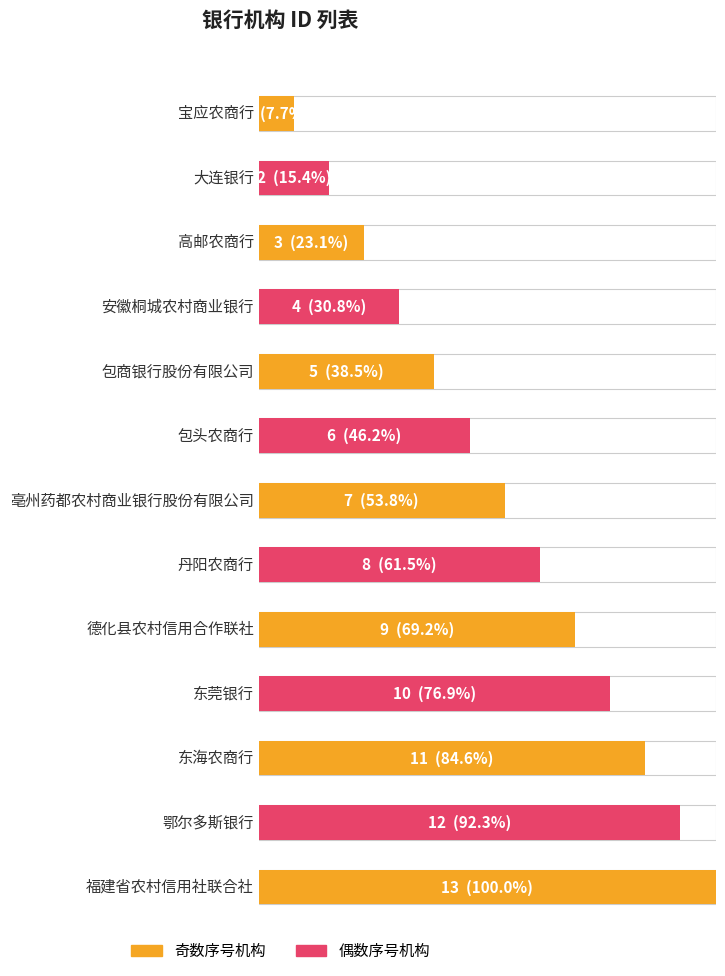

Is it true that the value at 高邮农商行 is 1?

False